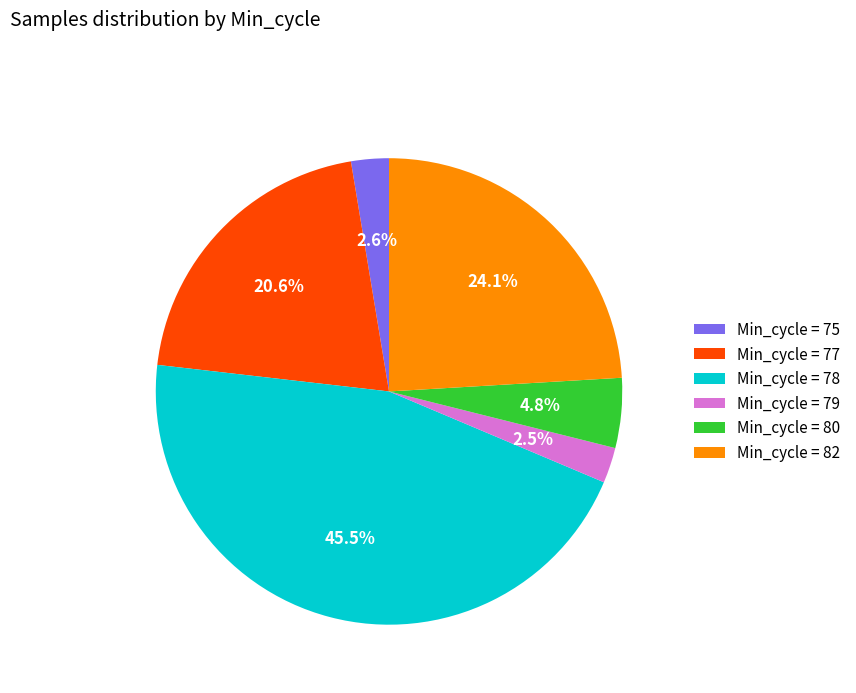

Which has a higher value, Min_cycle = 82 or Min_cycle = 80?

Min_cycle = 82